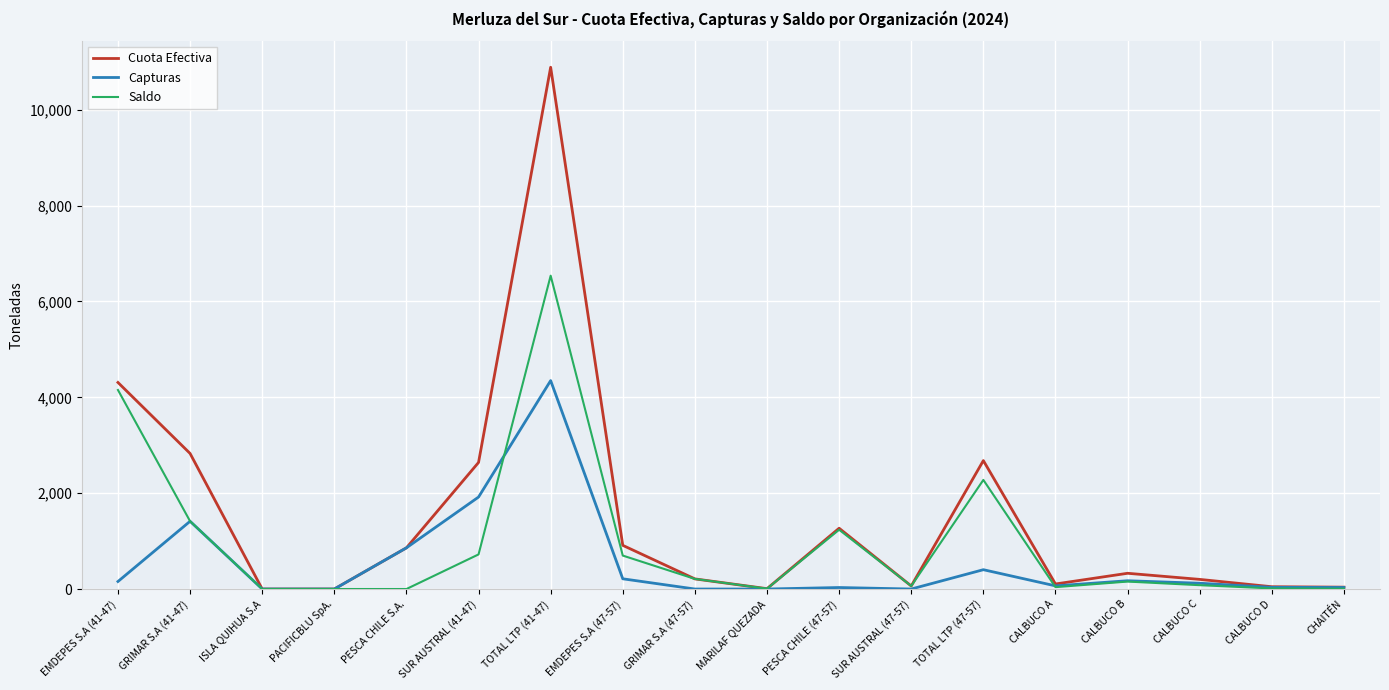

In Cuota Efectiva, how many points are lower than both neighbors (excluding endpoints)?

4